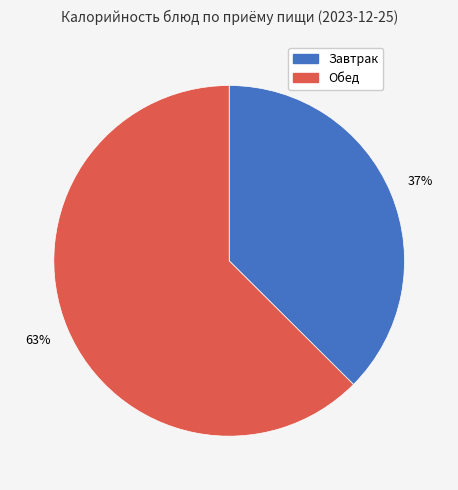

To the nearest percent, what is the average slice percentage?

50%